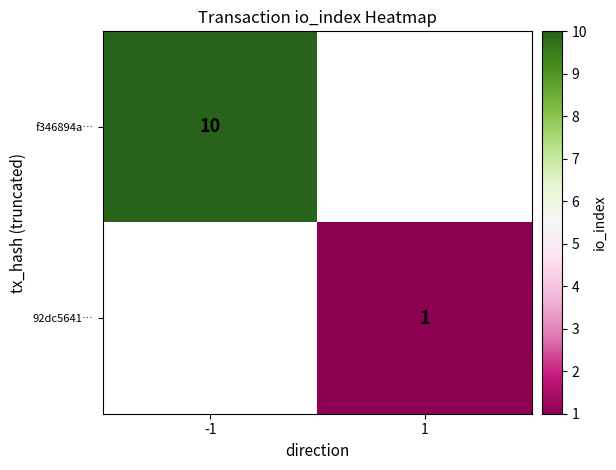

How many categories are shown in the chart?

2